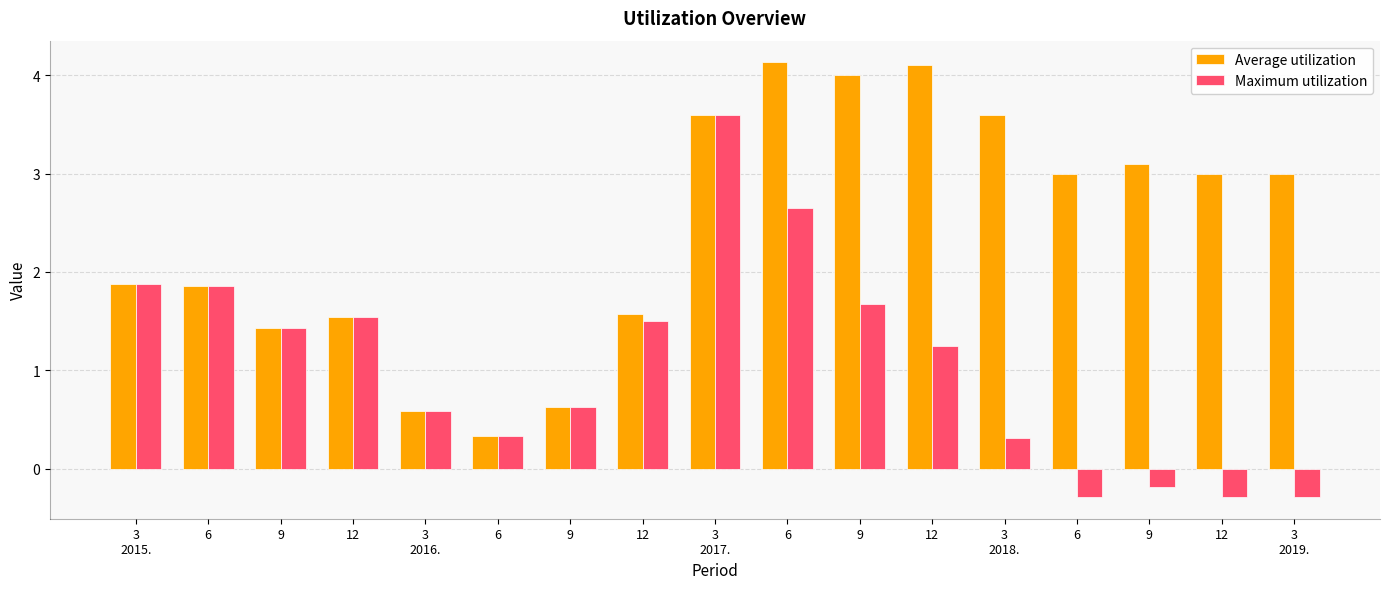

Reading left to right, transcribe all the data shown in this chart.

Average utilization: 3
2015.=1.9	6=1.9	9=1.4	12=1.5	3
2016.=0.6	6=0.3	9=0.6	12=1.6	3
2017.=3.6	6=4.1	9=4.0	12=4.1	3
2018.=3.6	6=3.0	9=3.1	12=3.0	3
2019.=3.0
Maximum utilization: 3
2015.=1.9	6=1.9	9=1.4	12=1.5	3
2016.=0.6	6=0.3	9=0.6	12=1.5	3
2017.=3.6	6=2.7	9=1.7	12=1.3	3
2018.=0.3	6=-0.3	9=-0.2	12=-0.3	3
2019.=-0.3